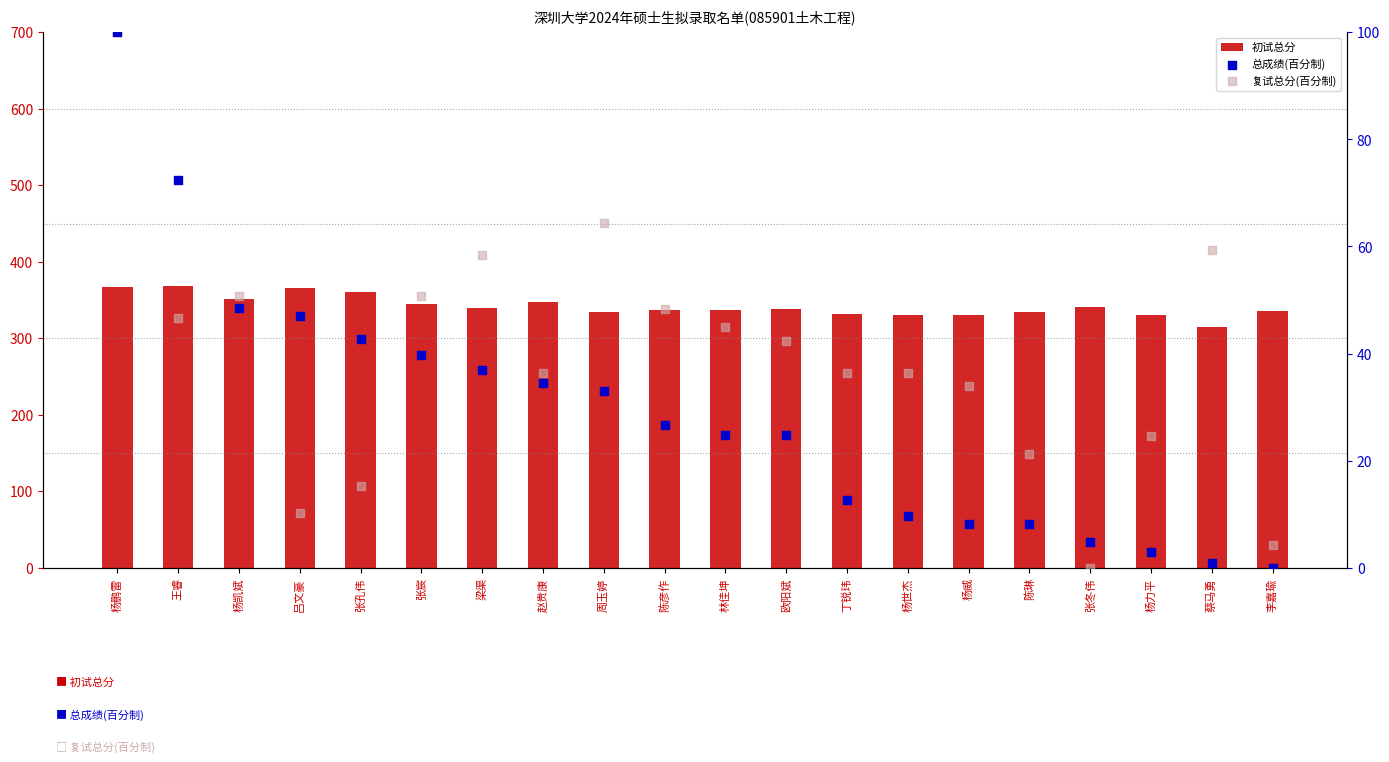

At which category is the sum across all series the highest?

杨鹏雷